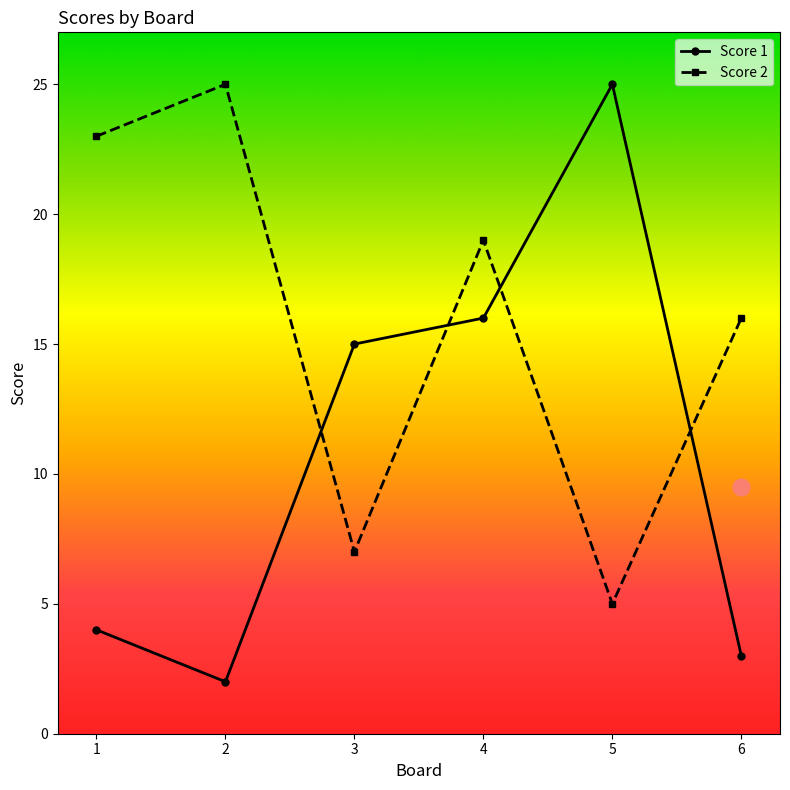

What is the highest value of the Score 1 series?

25